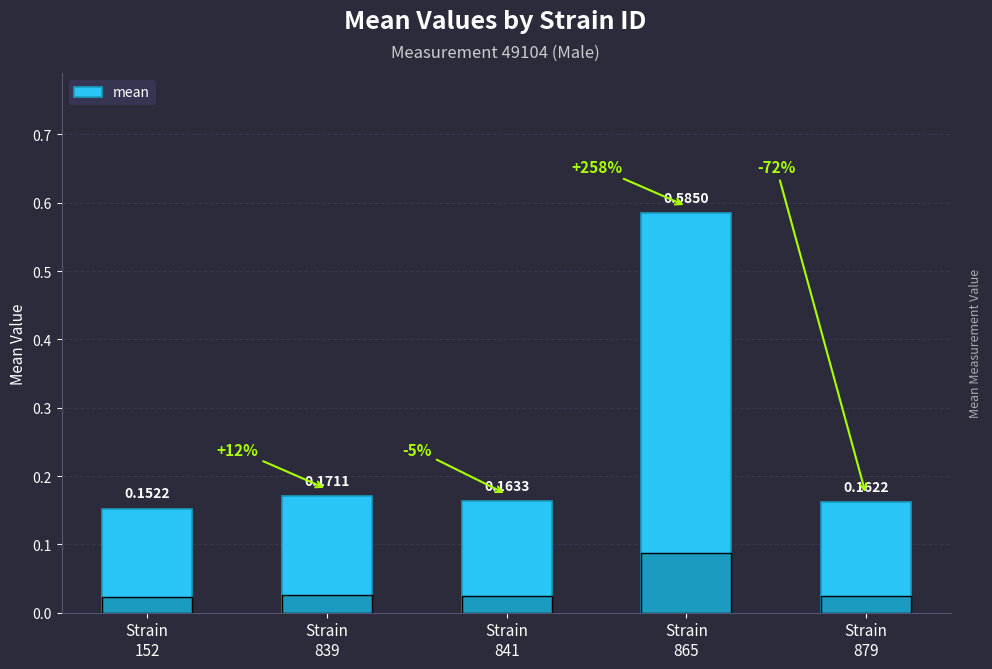

What is the sum of all values?

1.2